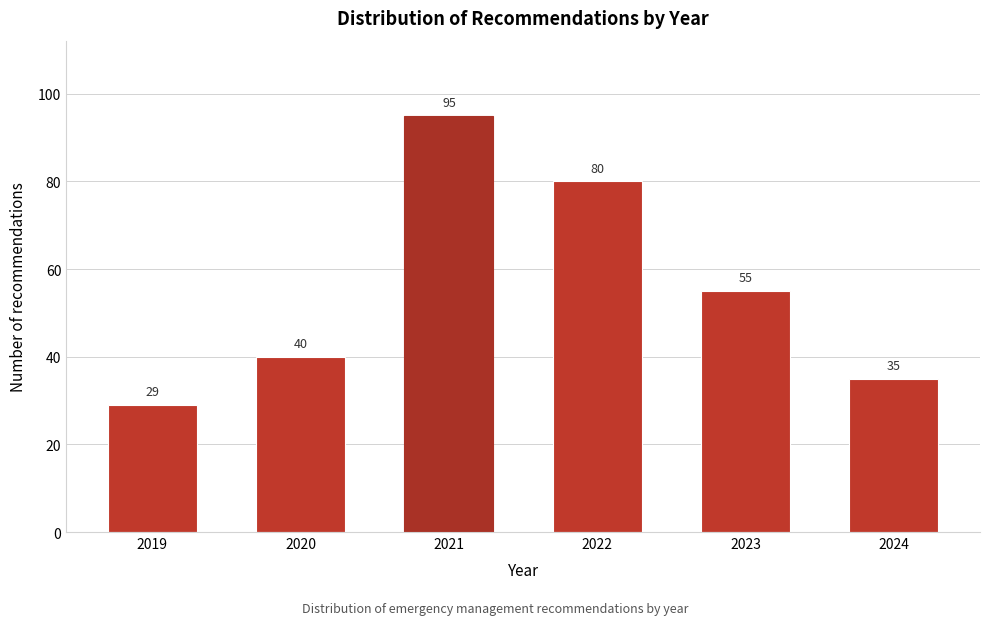

Reading left to right, transcribe all the data shown in this chart.

2019=29	2020=40	2021=95	2022=80	2023=55	2024=35